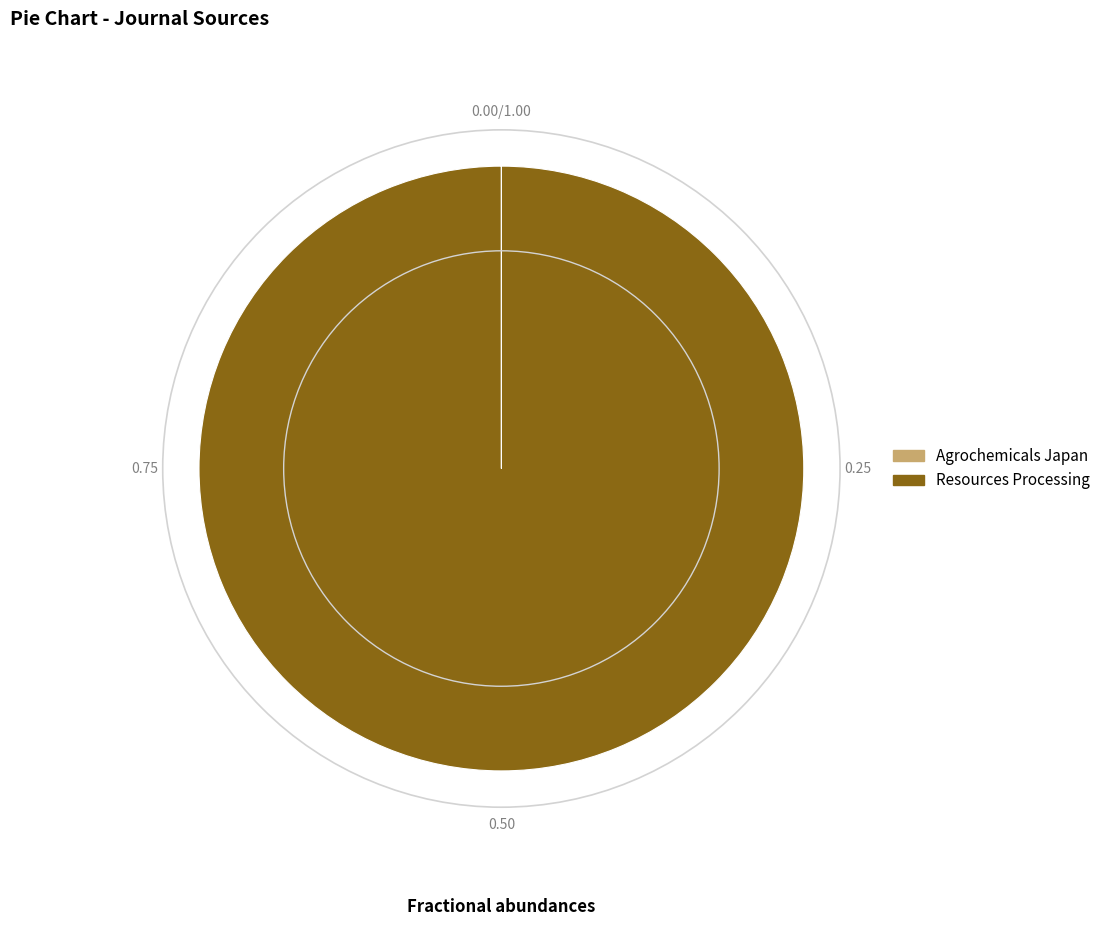

Which category has the biggest portion of the pie?

Resources Processing